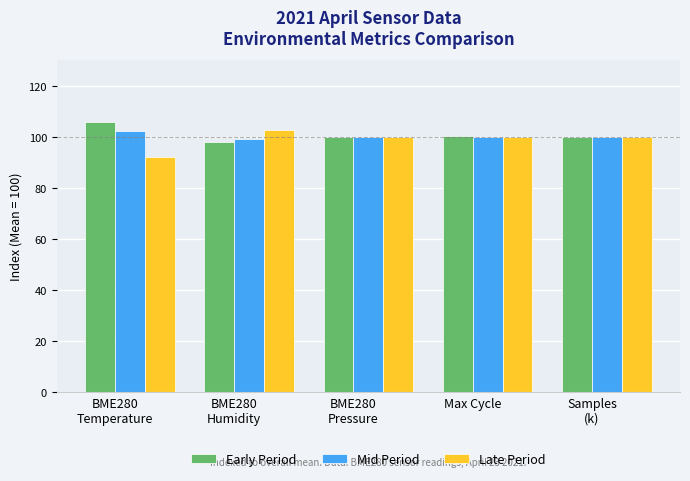

What is the difference between the maximum and minimum values in the Early Period series?

7.8